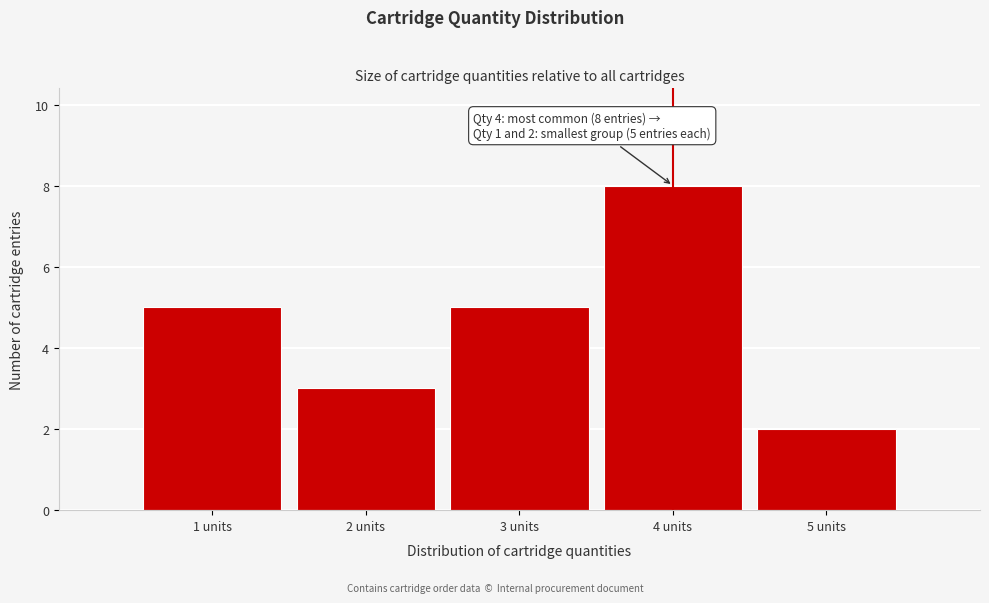

Reading left to right, transcribe all the data shown in this chart.

1 units=5	2 units=3	3 units=5	4 units=8	5 units=2